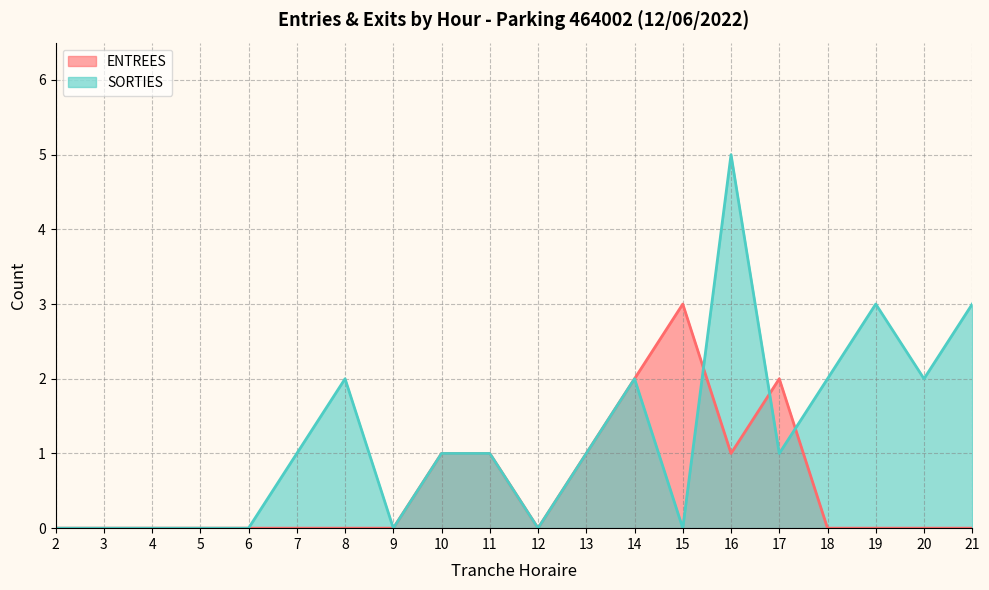

Which has a higher value, 19 or 5?

19